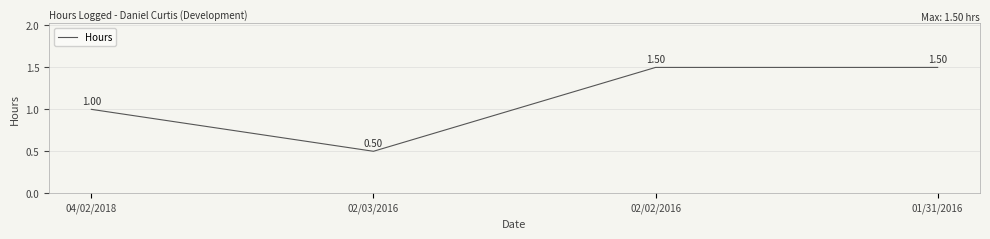

Approximately how many times larger is the value at 01/31/2016 compared to 02/02/2016?

1.0